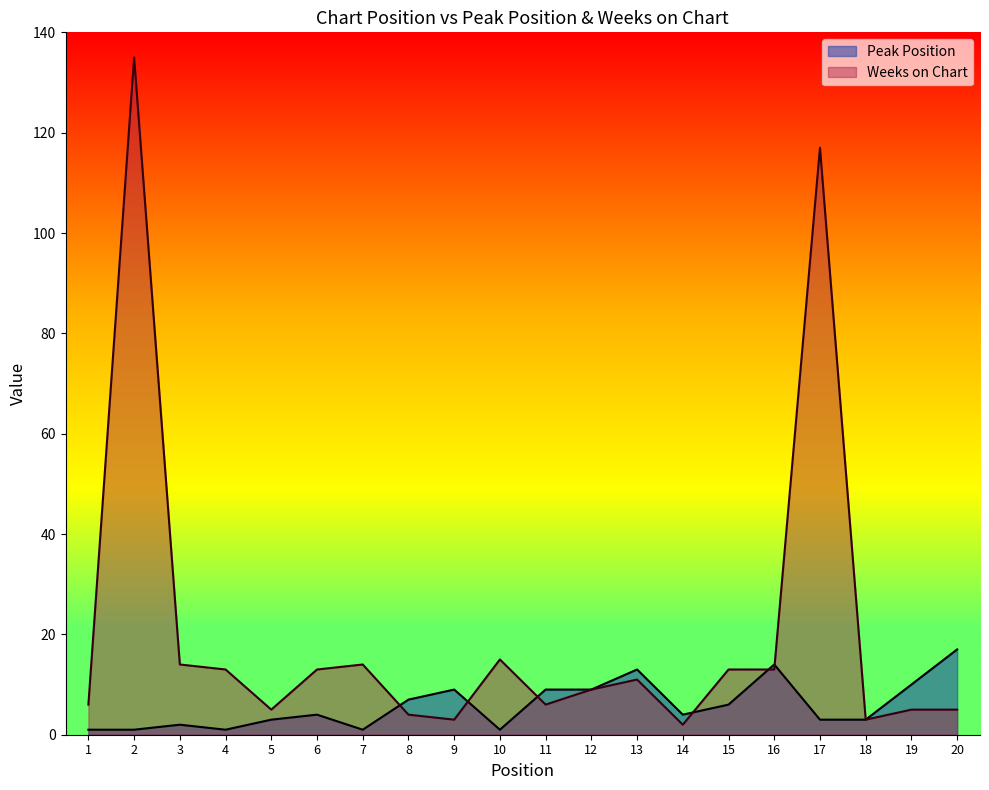

What is the lowest value of the Weeks on Chart series?

2